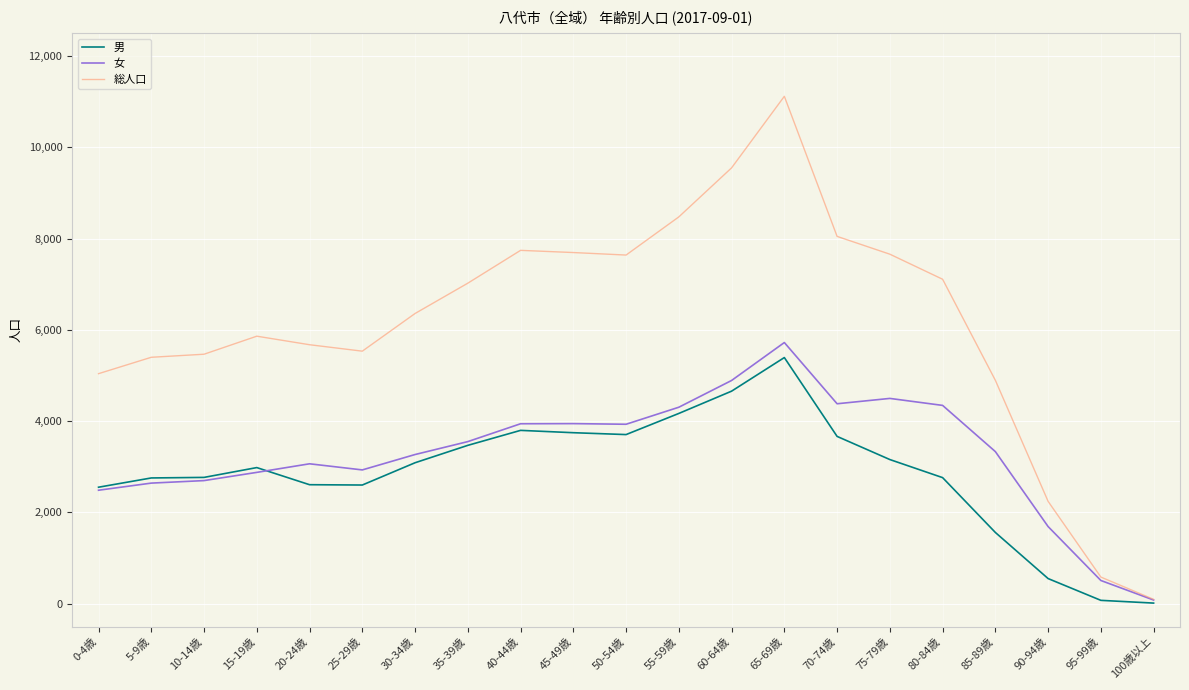

Does the chart display data point markers on the line(s)?

No